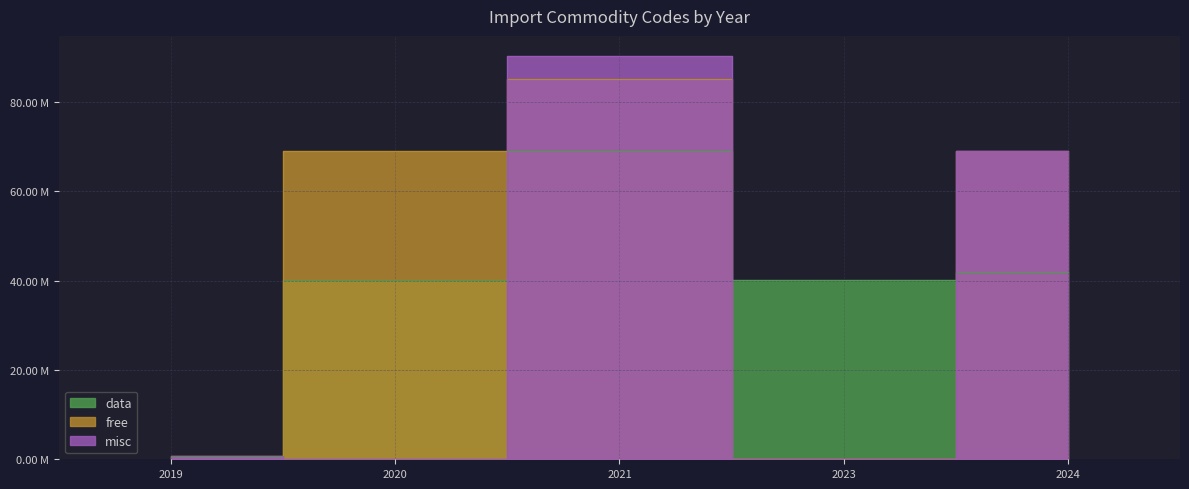

List the labels in order of free value, largest first.

2021, 2024, 2020, 2019, 2023